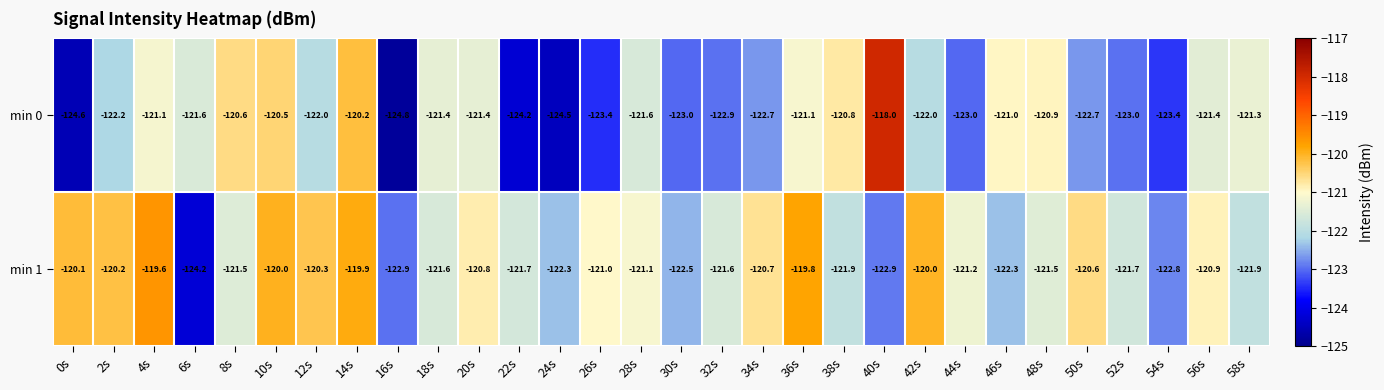

What is the difference between the second highest and minimum values in the min 1 series?

4.4